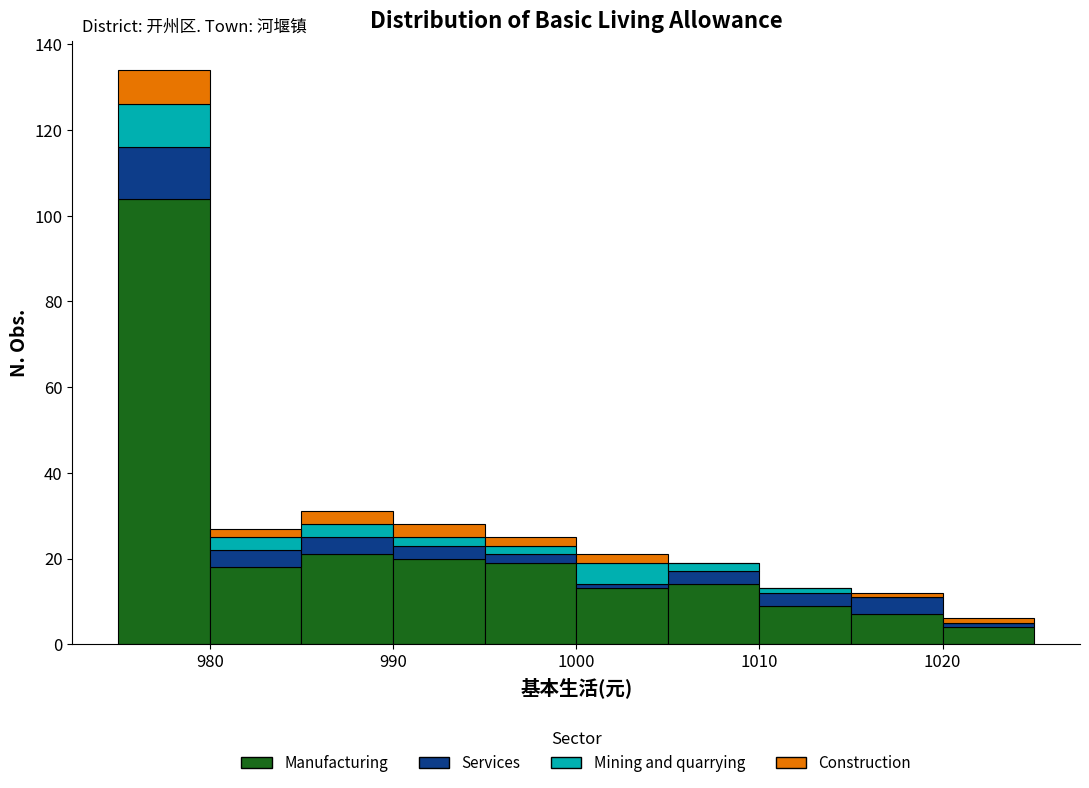

Which range on the x-axis has the tallest stacked bar (by total height)?

975 to 980